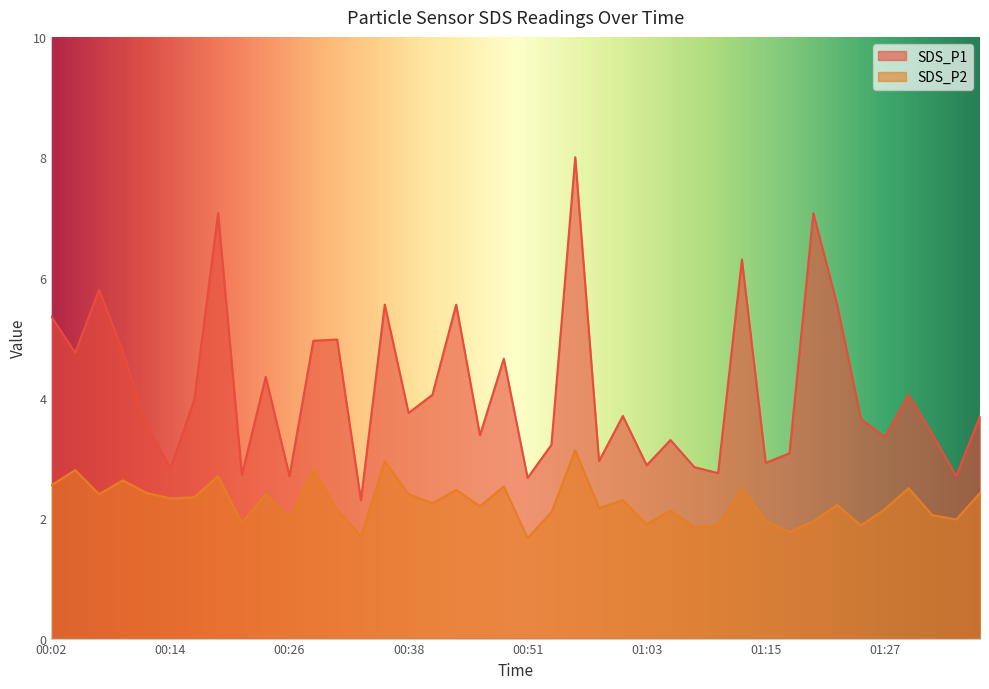

How many data points in SDS_P1 are less than 3?

11